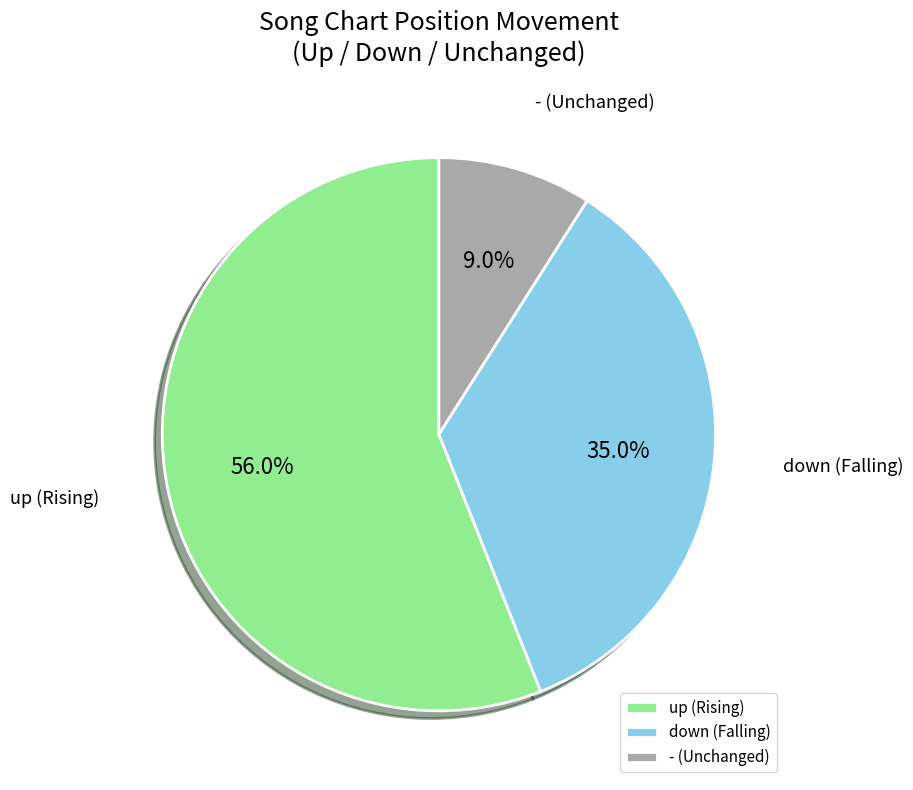

Which category has the biggest portion of the pie?

up